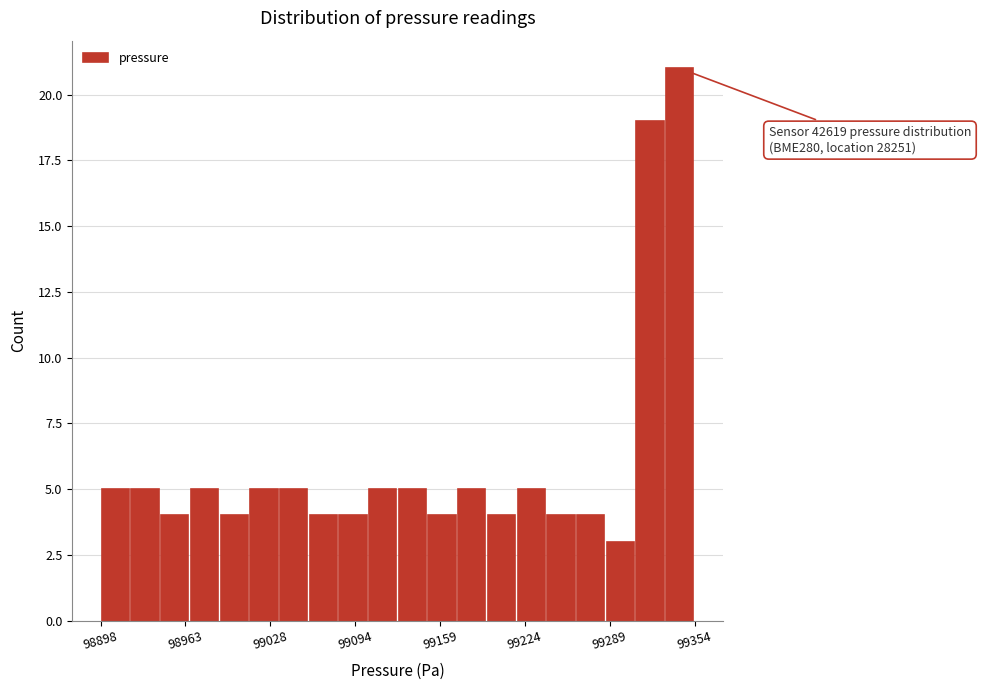

Read against the x-axis, roughly where is the centre of the tallest bar?

99340